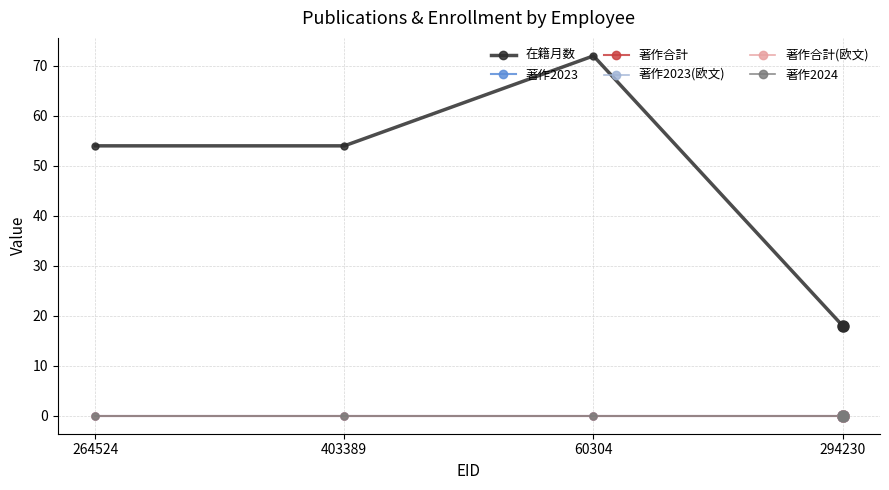

Is it true that 在籍月数 equals 29 at 264524?

False